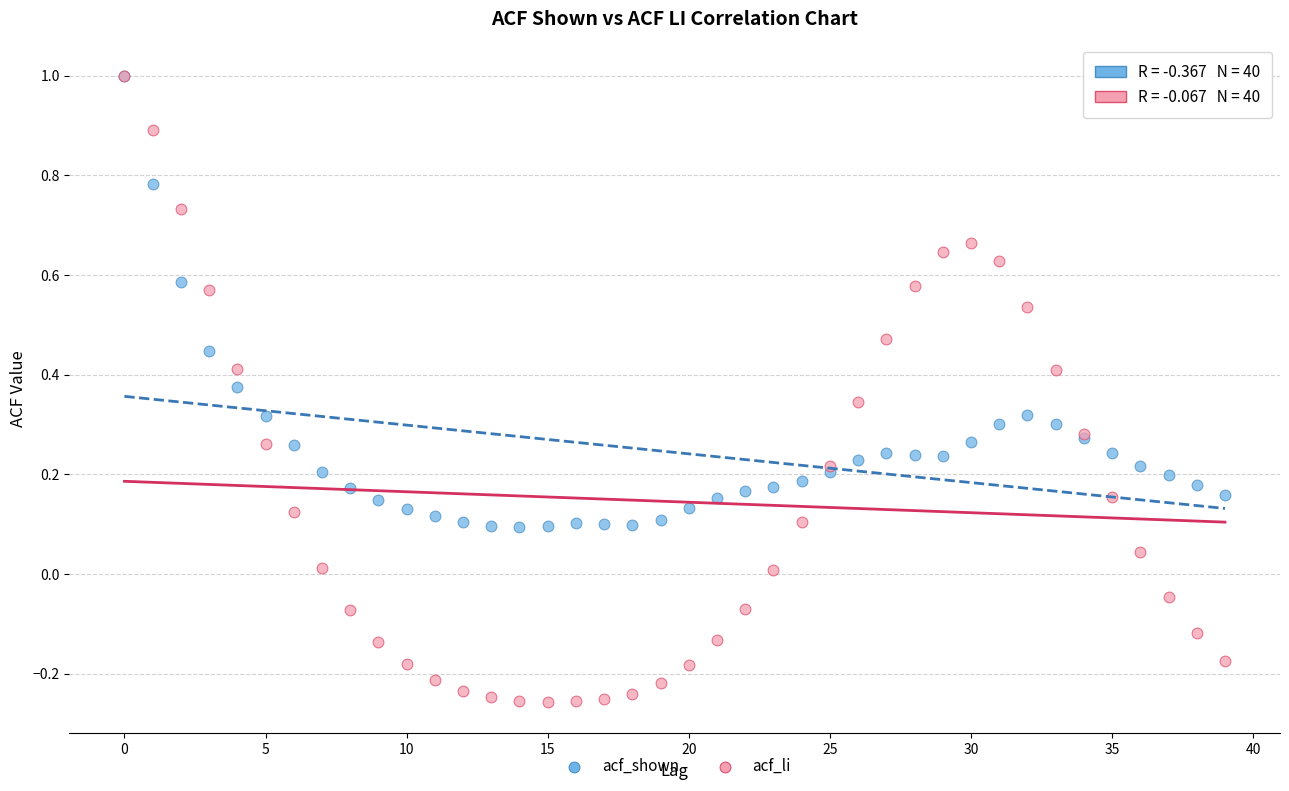

What are all the series names shown in the legend?

acf_shown, acf_li